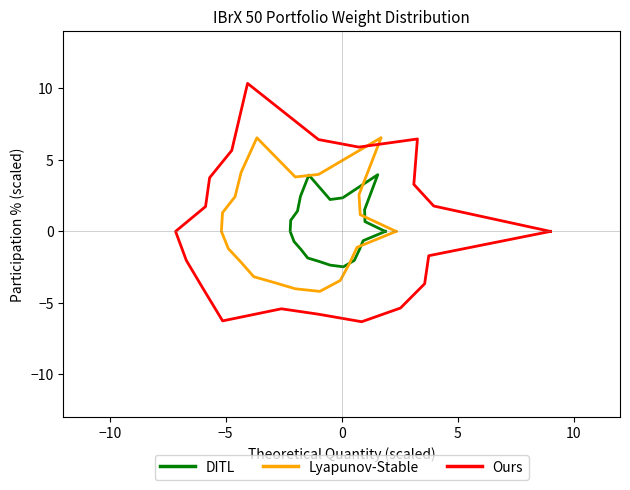

Rank the series by their maximum value, from lowest to highest.

DITL, Lyapunov-Stable, Ours